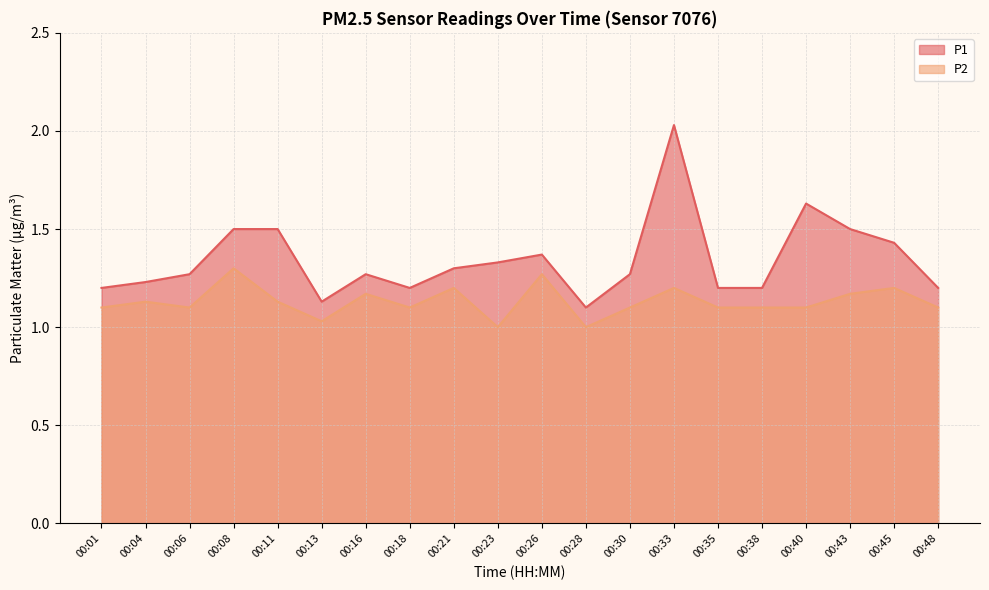

What is the maximum value for P2?

1.3